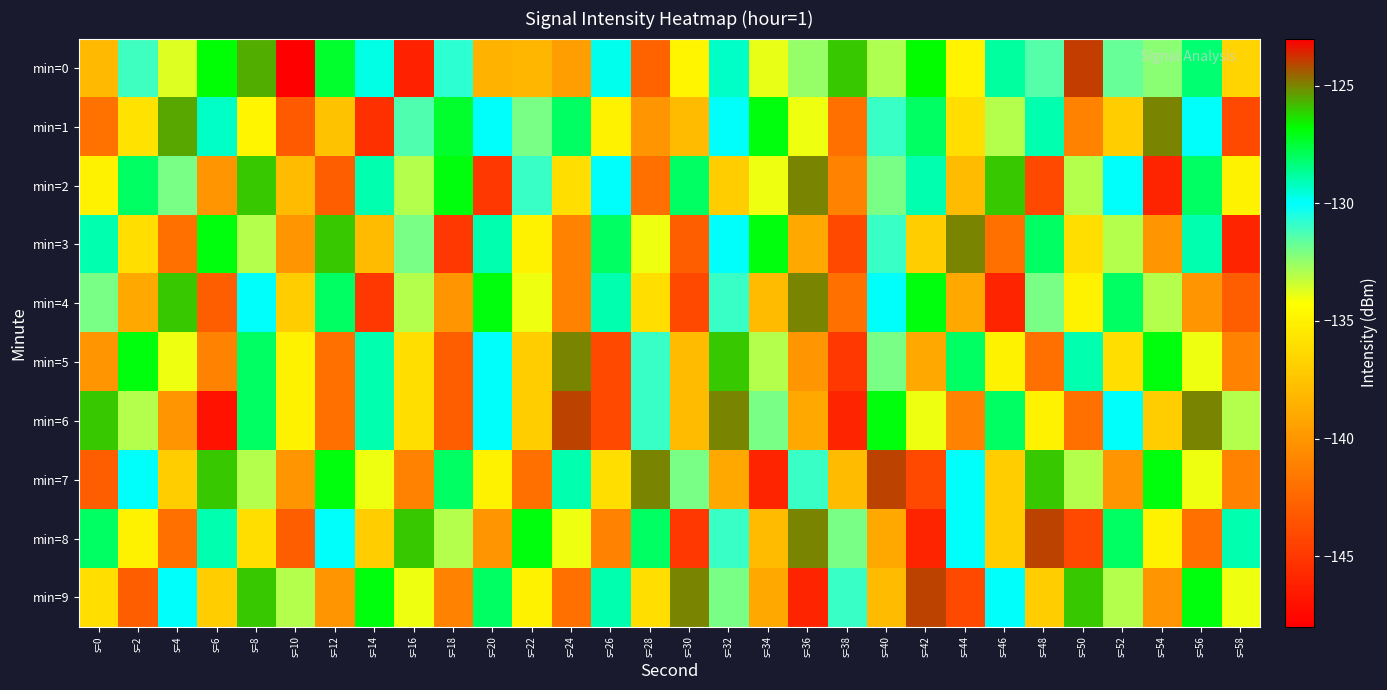

Which series has the largest range (max minus min)?

min=0